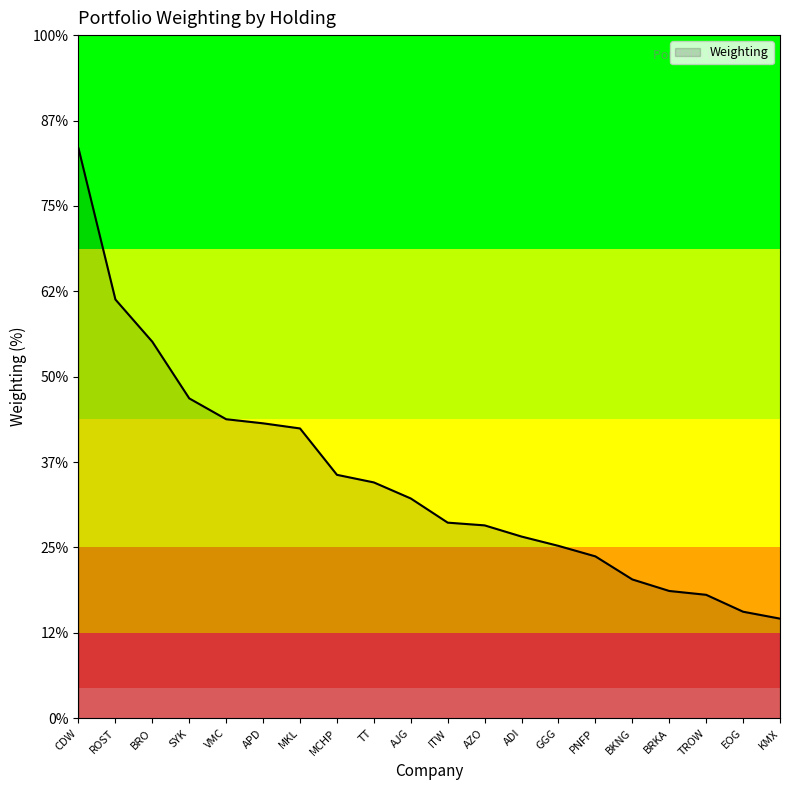

Does the chart display data point markers on the line(s)?

No